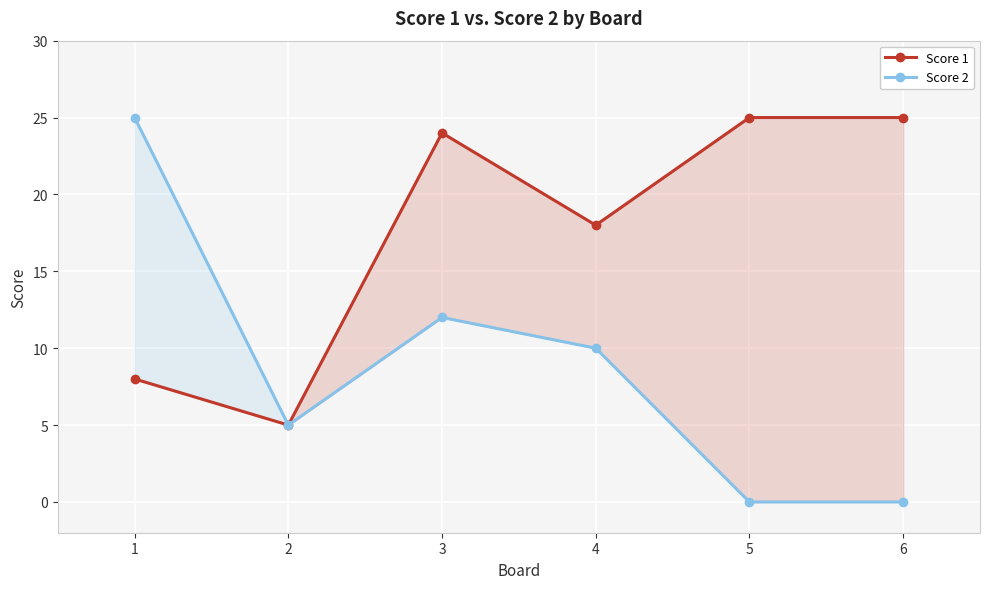

What is the sum of all Score 1 values?

105